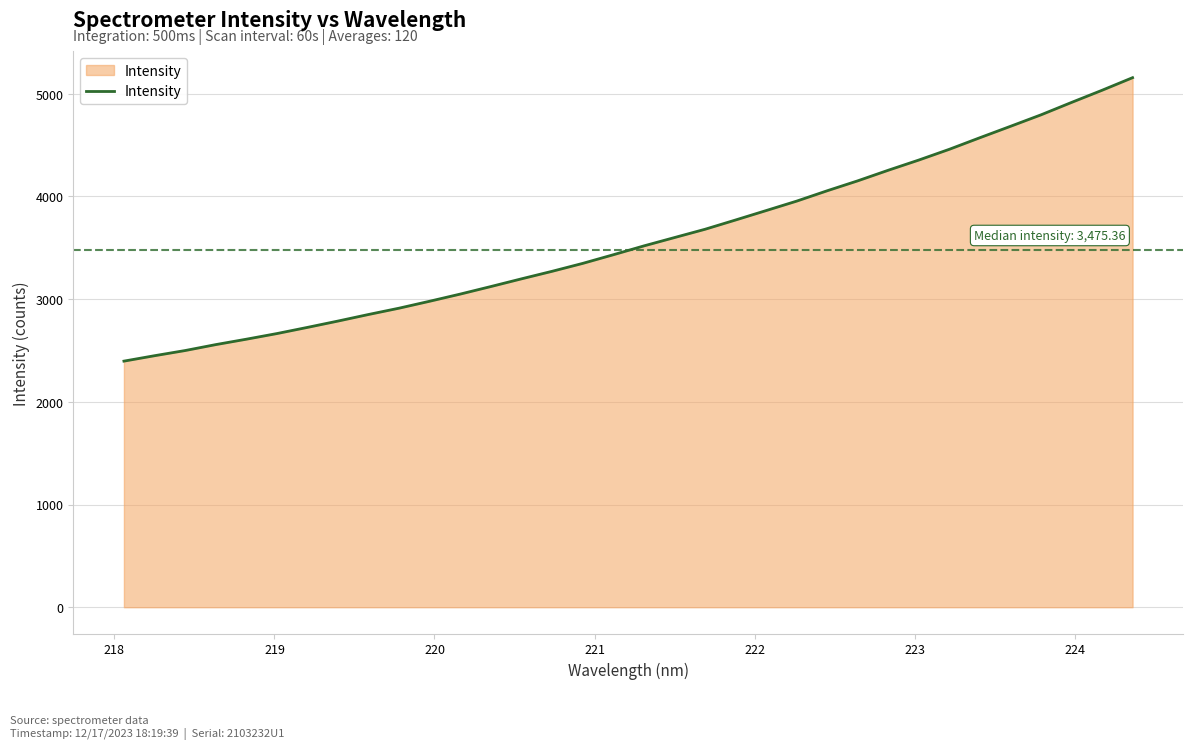

What is the difference between the maximum and minimum values?

2760.1